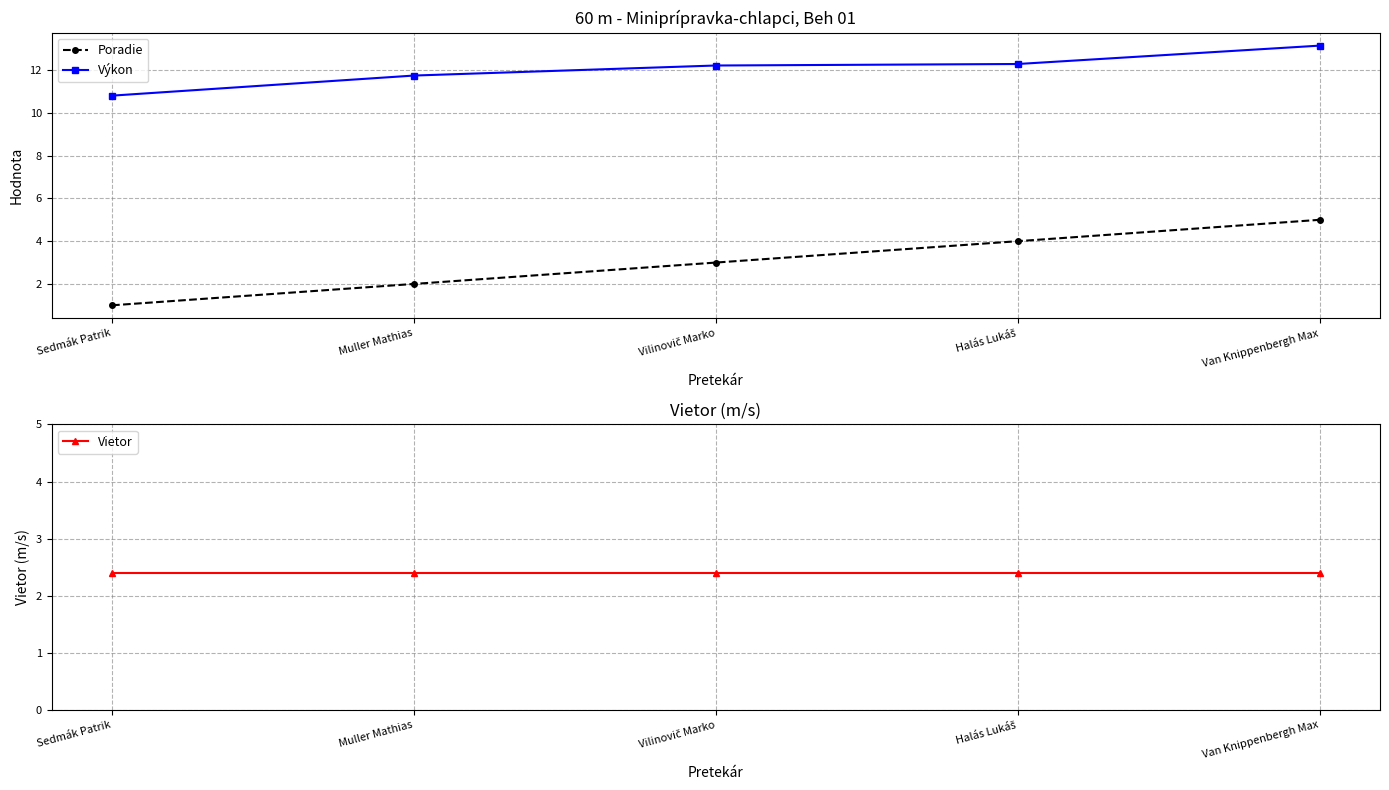

What position from the left is Sedmák Patrik?

1